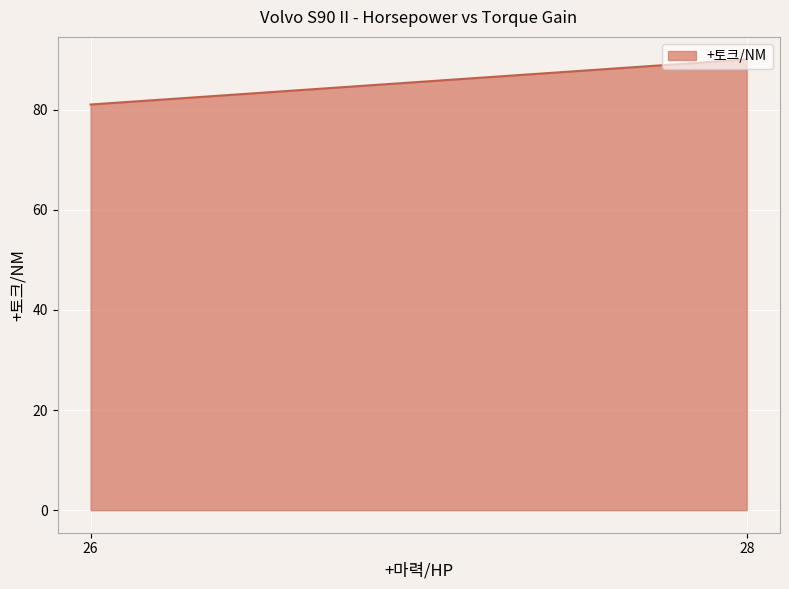

What is the ratio of the value at 26 to the value at 26?

1.0